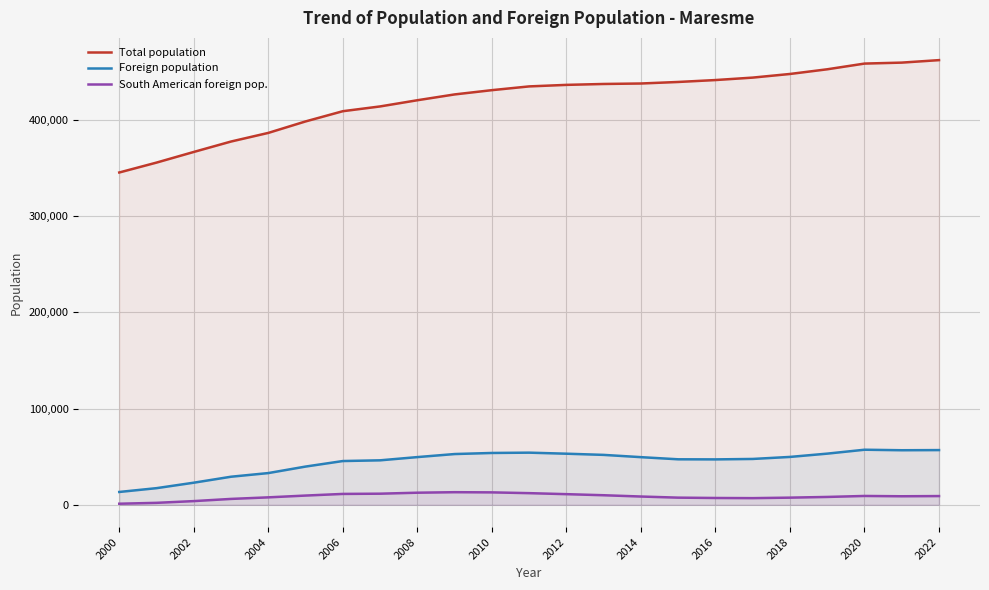

At how many categories does at least one series exceed 277847?

23